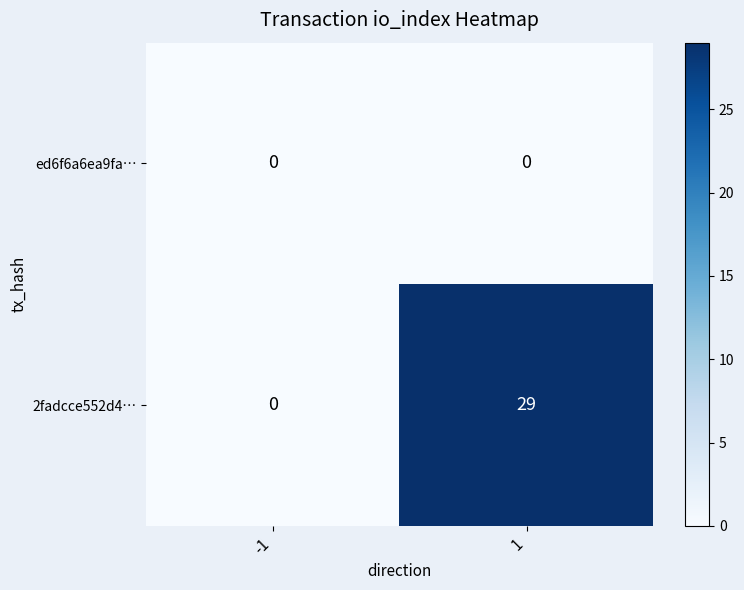

What is the total value across all series at 1?

29